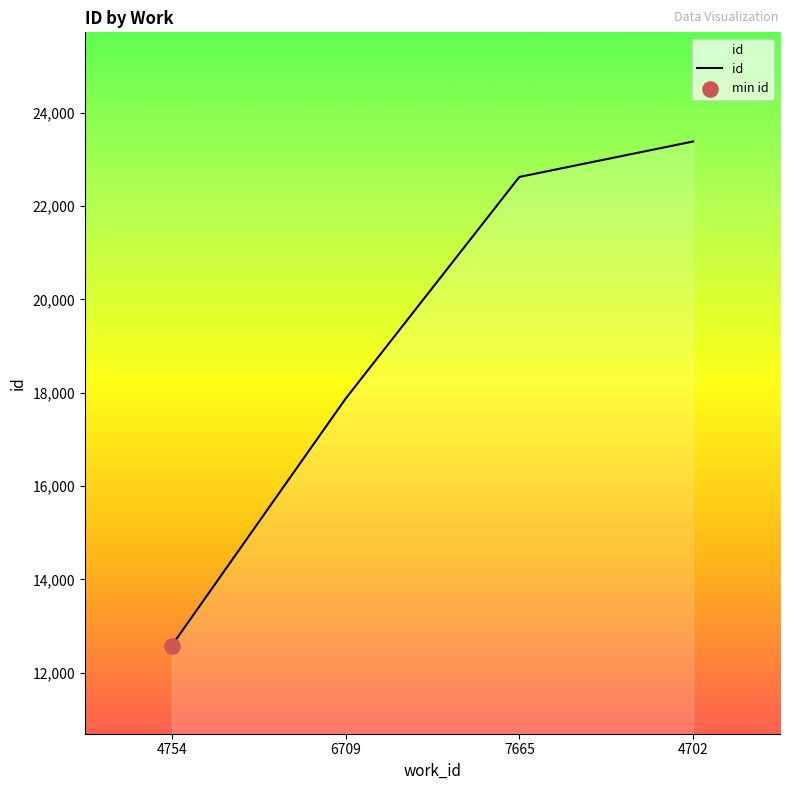

Between 4702 and 4754, which is larger?

4702